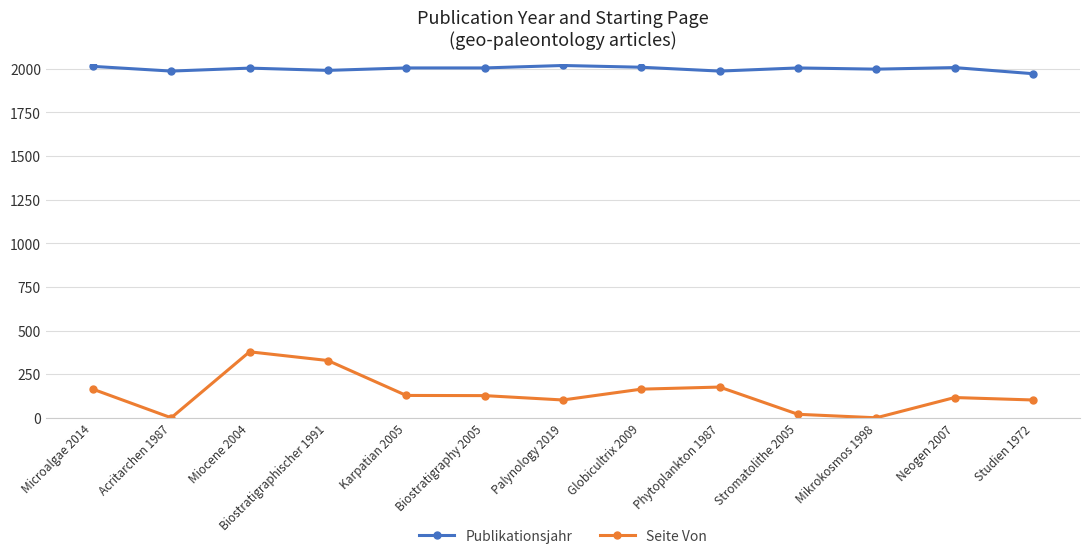

Rank the series by their average value, from highest to lowest.

Publikationsjahr, Seite Von